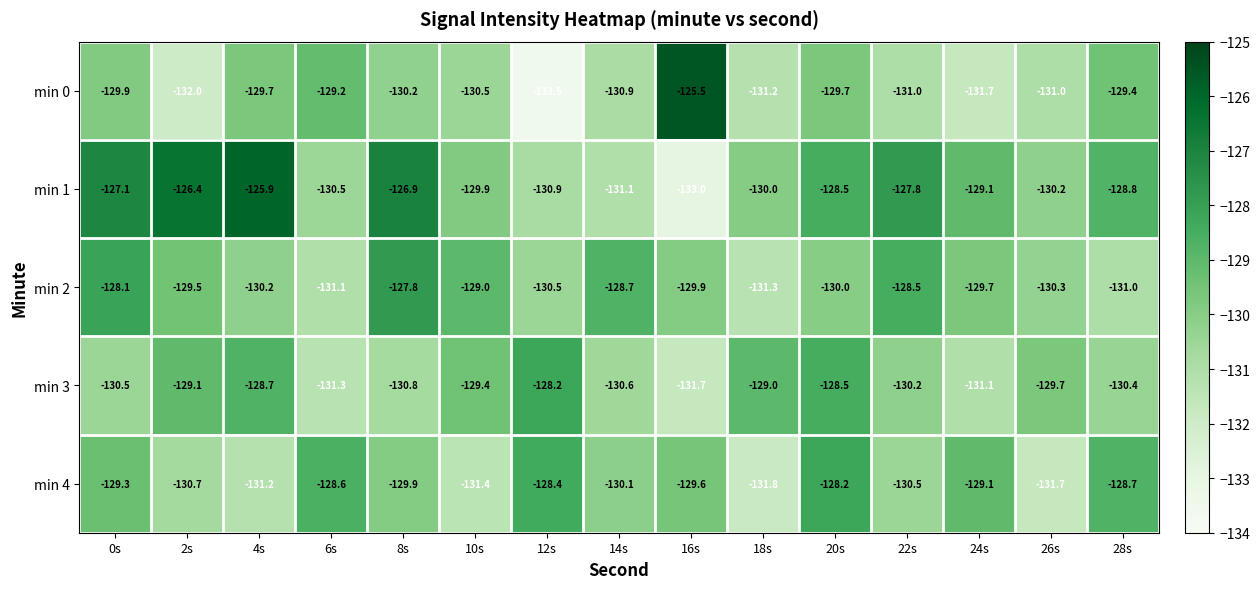

What value does the min 0 series have at 14s?

-130.9